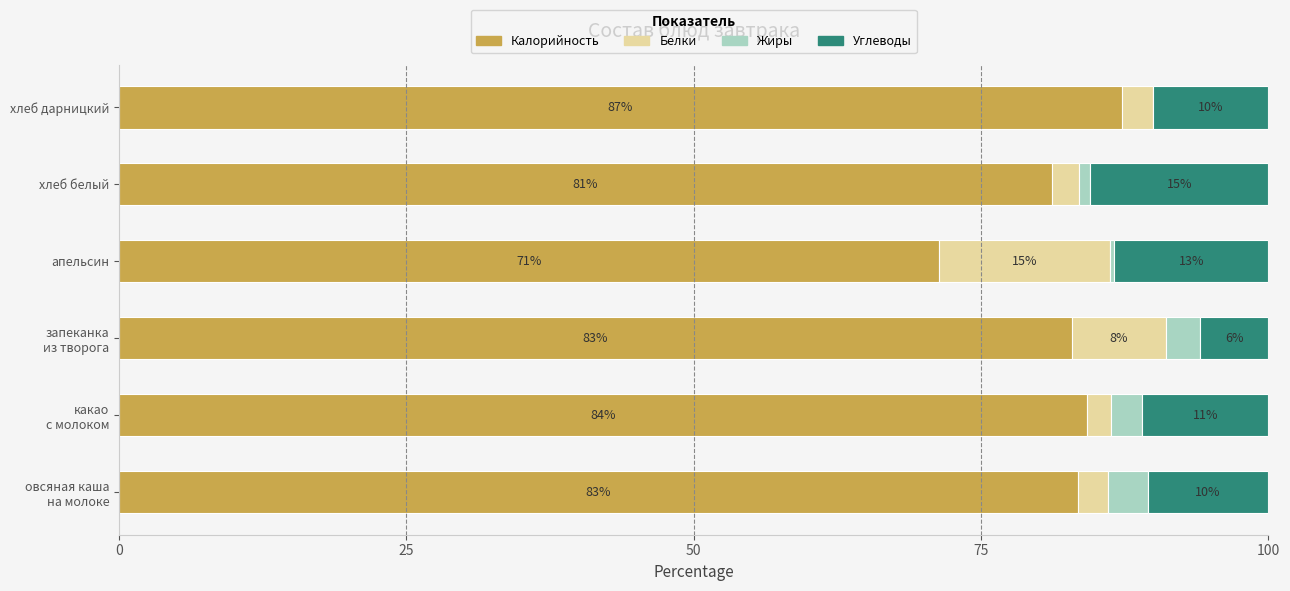

The value of Калорийность at хлеб дарницкий is 126.0. True or false?

False